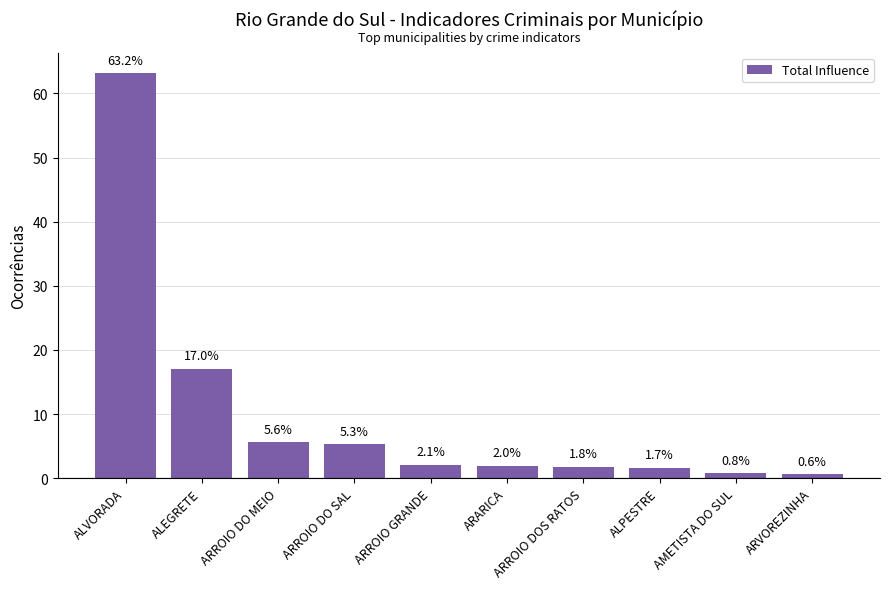

Reading left to right, extract all data points from this chart.

ALVORADA=63.2	ALEGRETE=17.0	ARROIO DO MEIO=5.6	ARROIO DO SAL=5.3	ARROIO GRANDE=2.1	ARARICA=2.0	ARROIO DOS RATOS=1.8	ALPESTRE=1.7	AMETISTA DO SUL=0.8	ARVOREZINHA=0.6